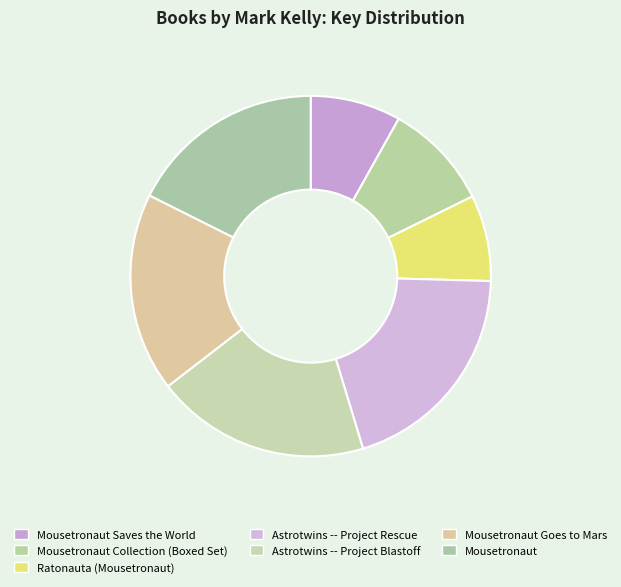

What is the largest slice in the pie chart?

Astrotwins -- Project Rescue